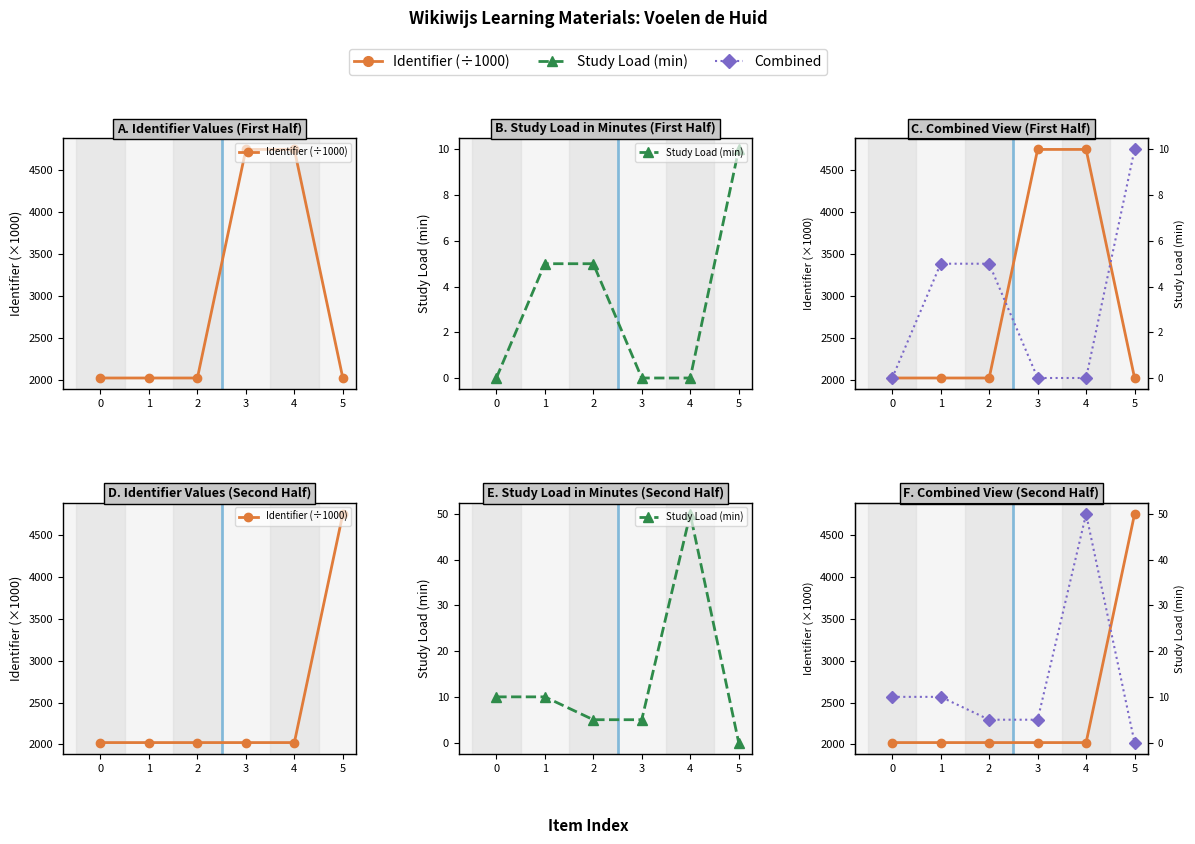

Between 2 and 4, which series saw the biggest shift?

Study Load (min)